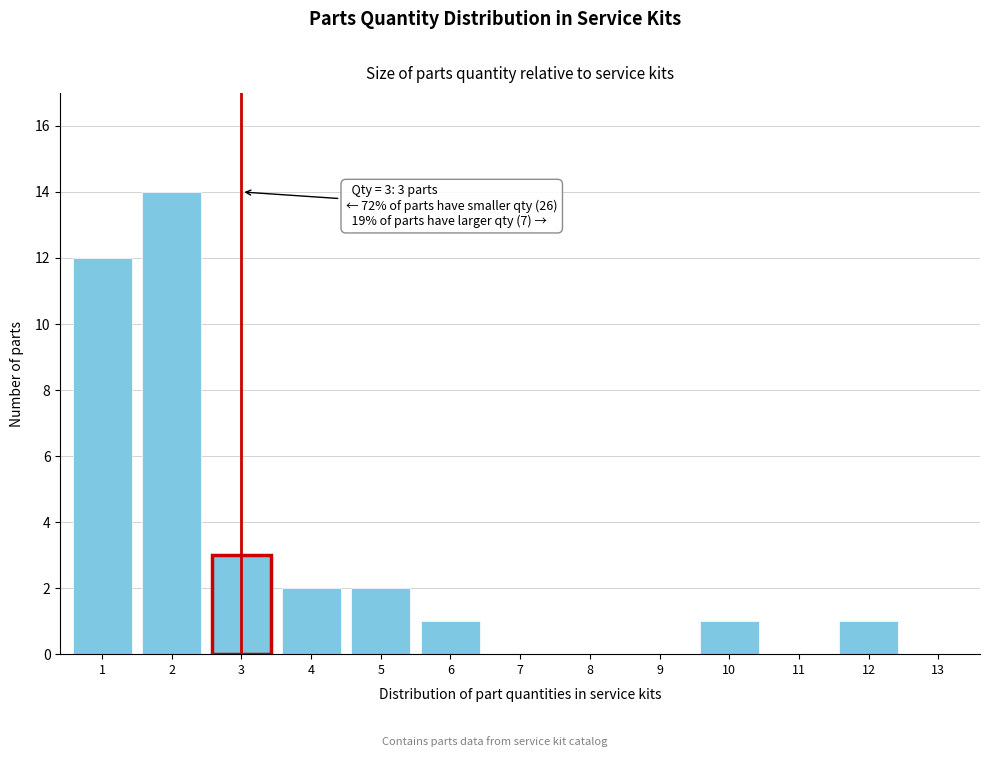

Reading left to right, what are all the values shown in this chart?

1=12	2=14	3=3	4=2	5=2	6=1	7=0	8=0	9=0	10=1	11=0	12=1	13=0